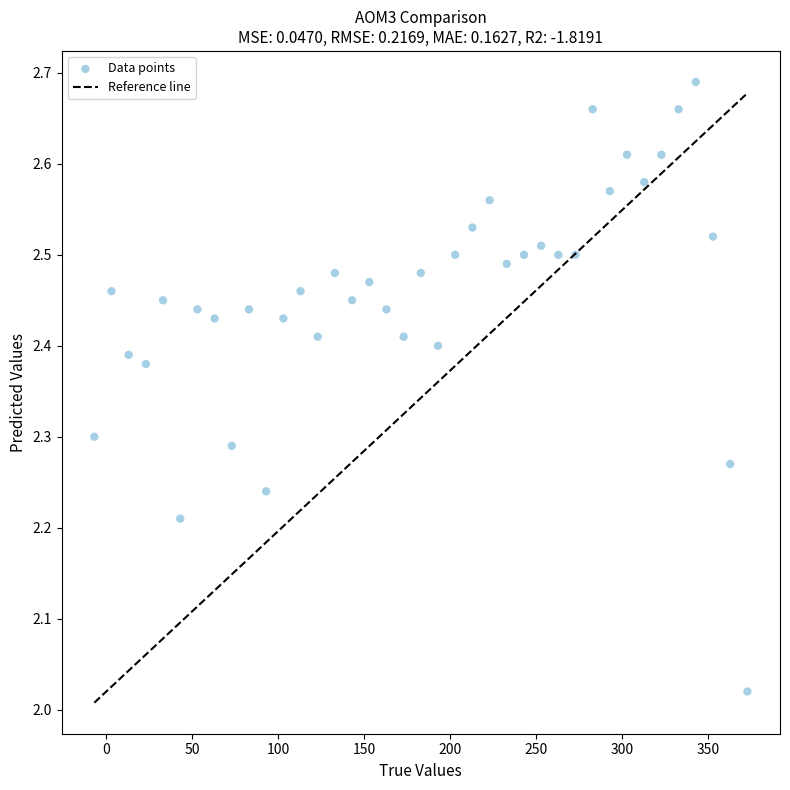

What is the range of Y values (max minus min)?

0.7